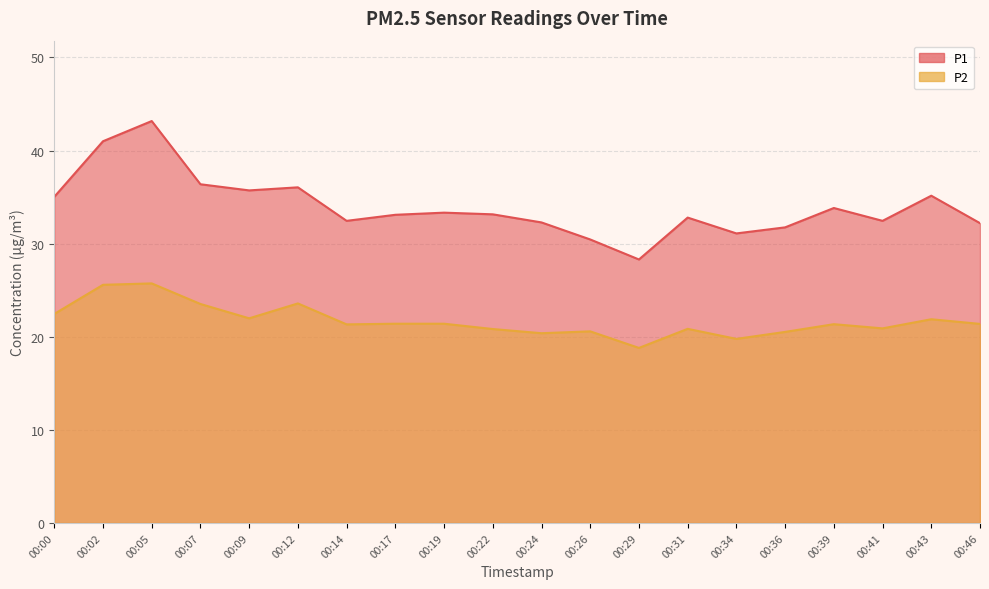

True or false: P2 and P1 intersect in this chart.

False